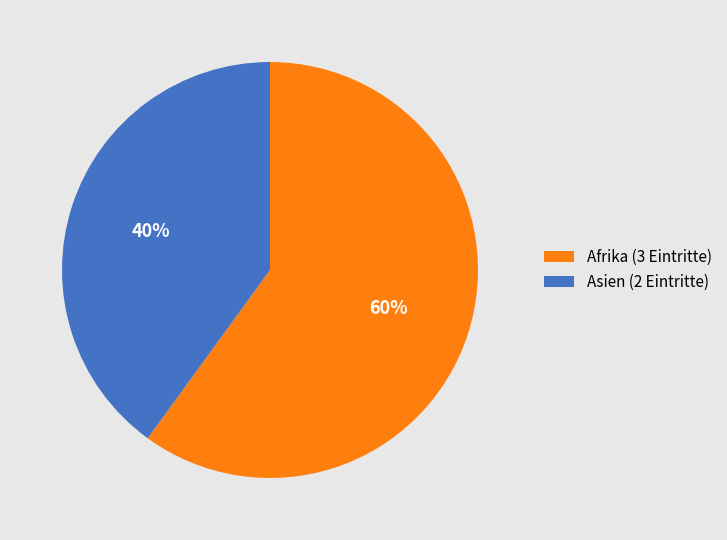

What is the majority slice?

Afrika (3 Eintritte)